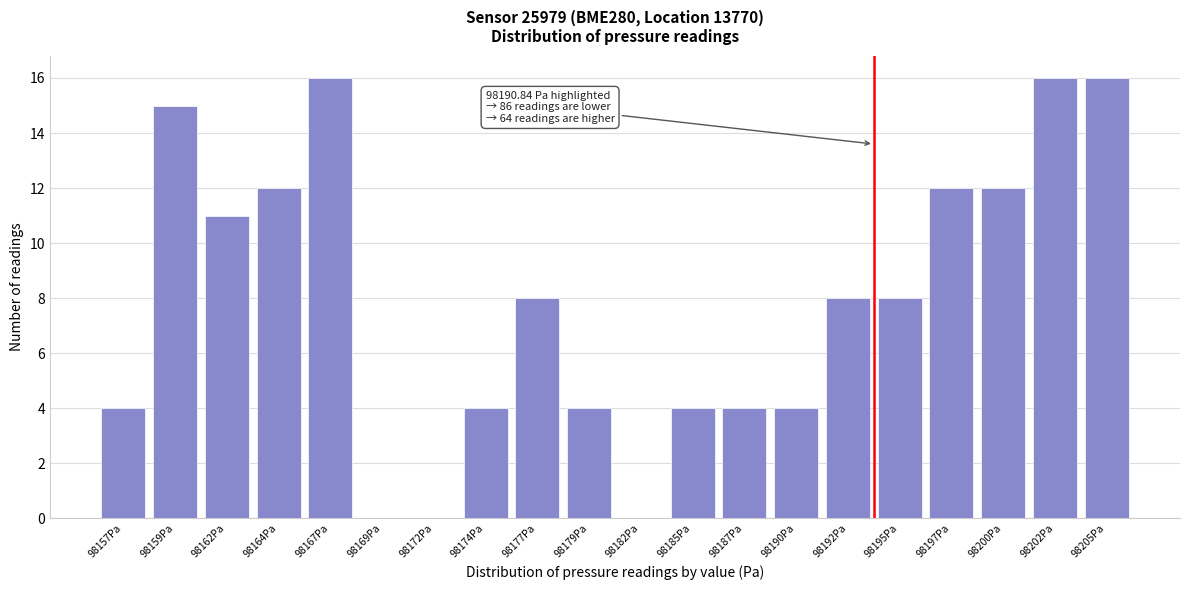

Reading right to left, transcribe all the data shown in this chart.

98205Pa=16	98202Pa=16	98200Pa=12	98197Pa=12	98195Pa=8	98192Pa=8	98190Pa=4	98187Pa=4	98185Pa=4	98182Pa=0	98179Pa=4	98177Pa=8	98174Pa=4	98172Pa=0	98169Pa=0	98167Pa=16	98164Pa=12	98162Pa=11	98159Pa=15	98157Pa=4